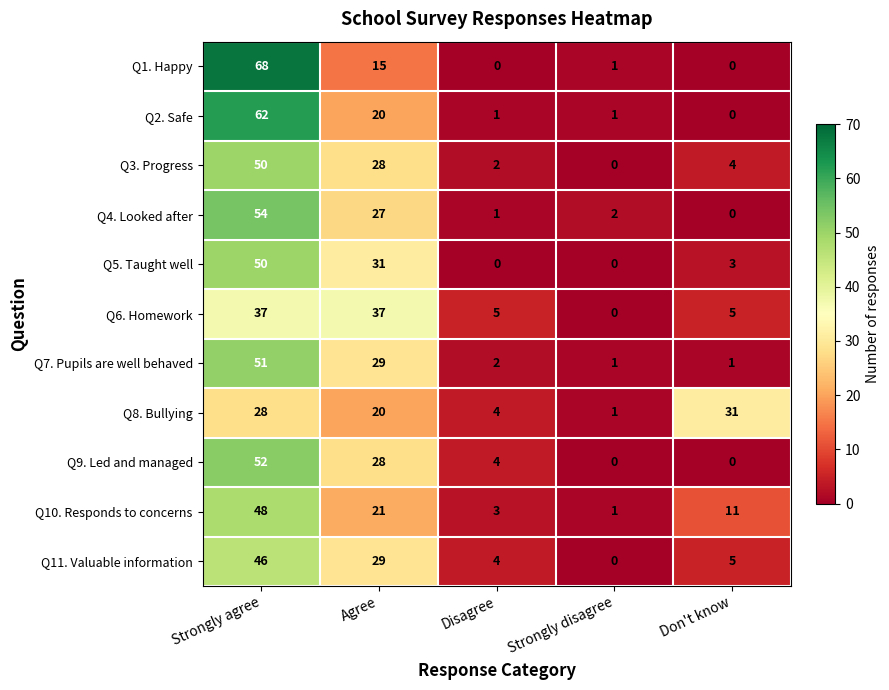

Which series has the widest spread of values?

Q1. Happy